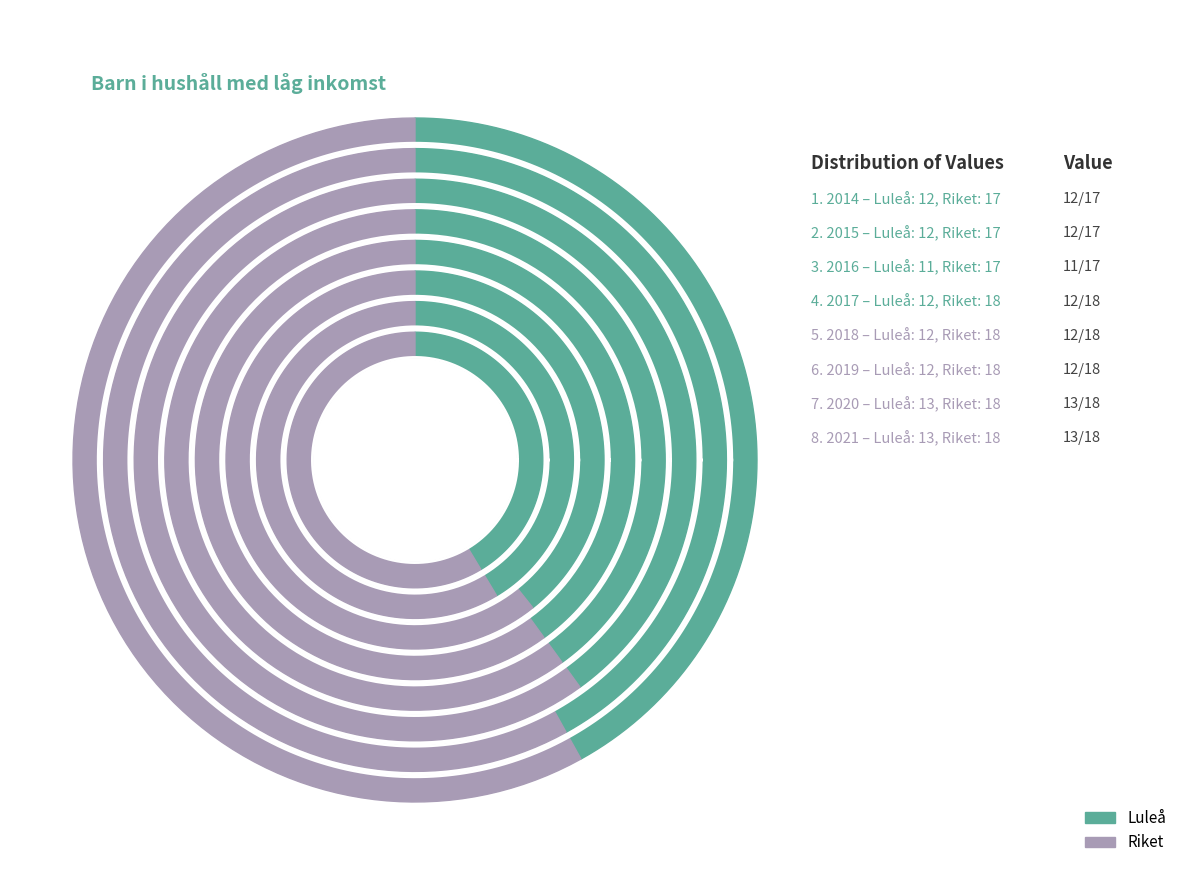

To the nearest percent, what portion does 2018 Luleå represent?

5%